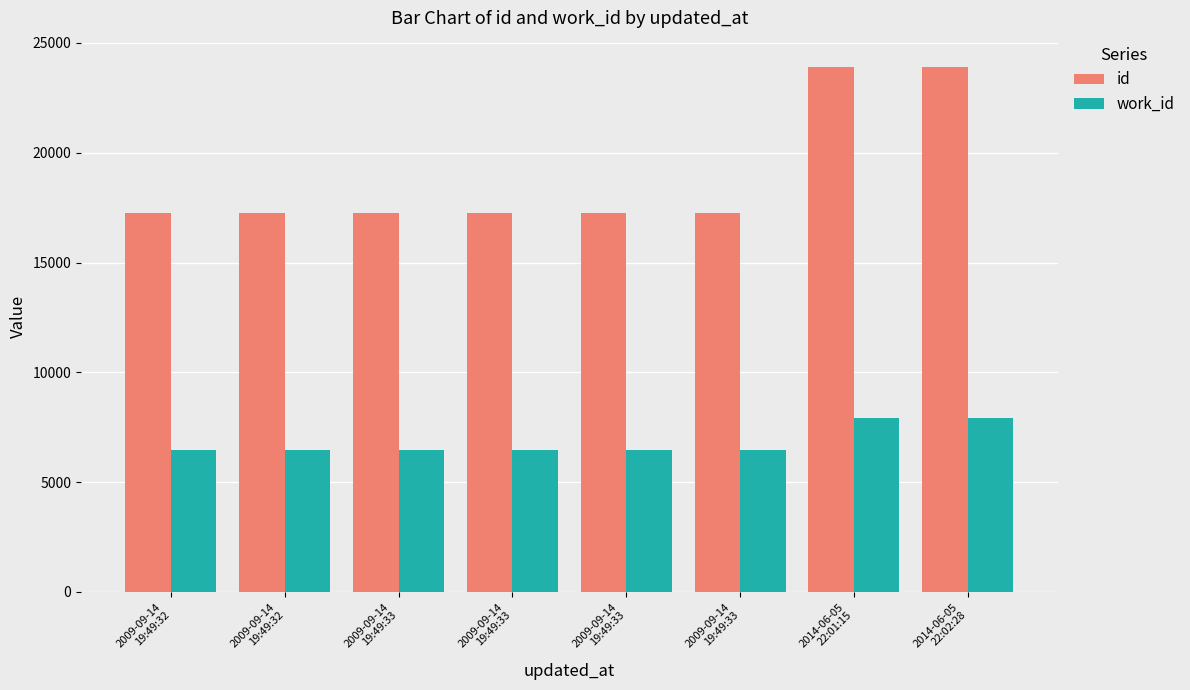

Reading left to right, extract all data points from this chart.

id: 17239	17240	17241	17242	17243	17244	23904	23905
work_id: 6479	6479	6479	6479	6479	6479	7915	7915